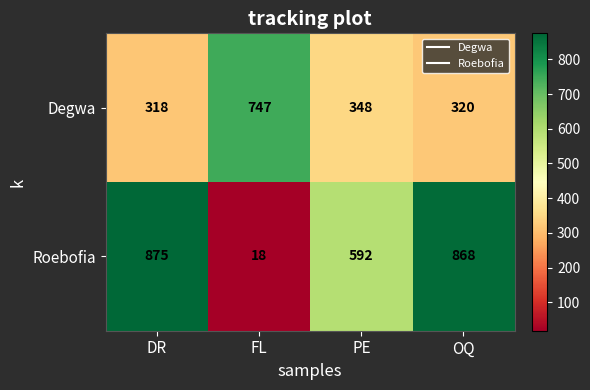

True or false: Roebofia has a value of 26 at FL.

False